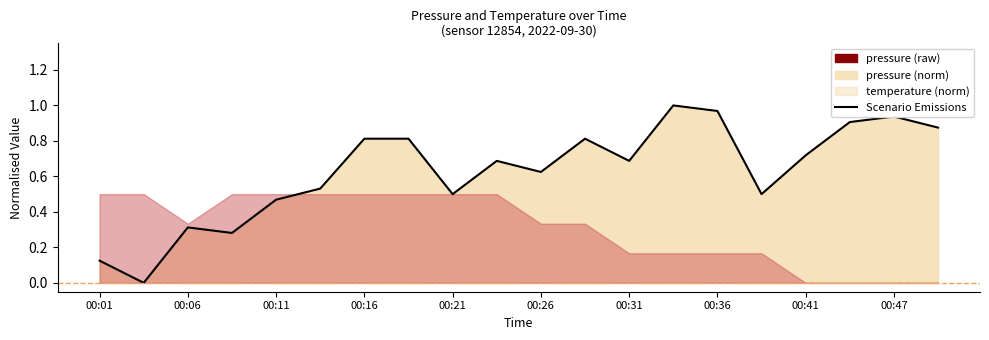

How many points are higher than both their immediate neighbors (excluding endpoints)?

5